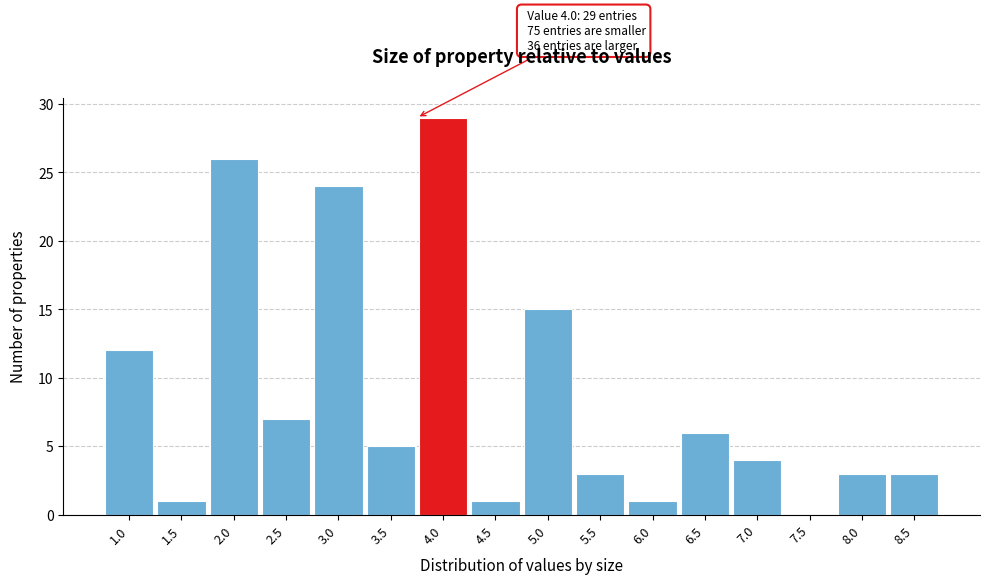

Reading left to right, extract all data points from this chart.

1.0=12	1.5=1	2.0=26	2.5=7	3.0=24	3.5=5	4.0=29	4.5=1	5.0=15	5.5=3	6.0=1	6.5=6	7.0=4	7.5=0	8.0=3	8.5=3